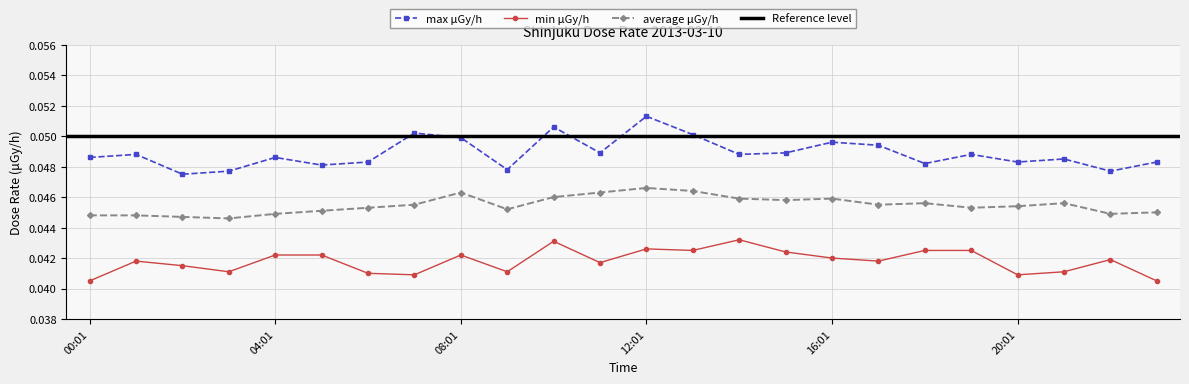

Which has a higher value, 18:01 or 19:01?

19:01